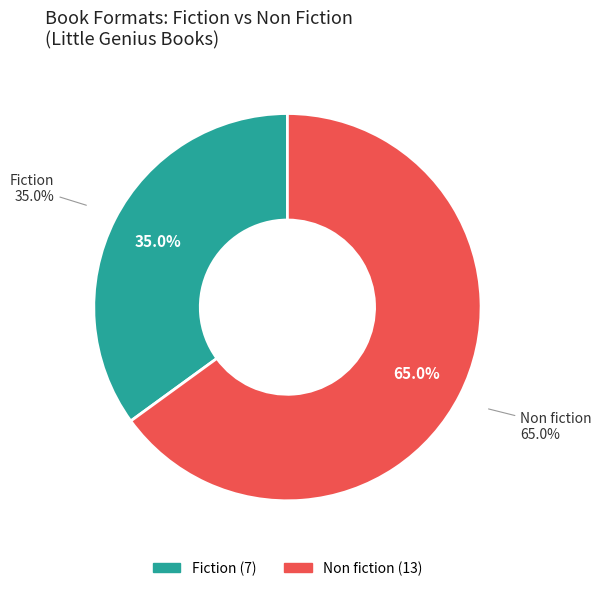

The Non fiction slice represents 65% of the pie. True or false?

True